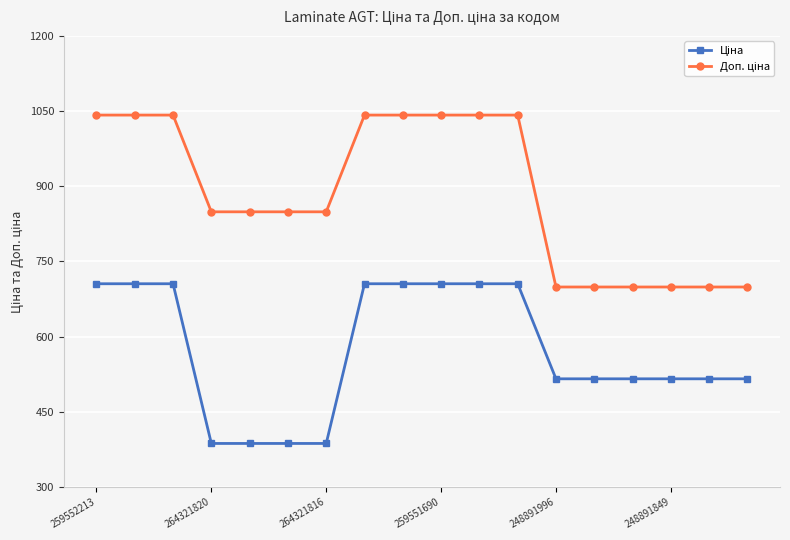

At how many categories does at least one series exceed 603?

18